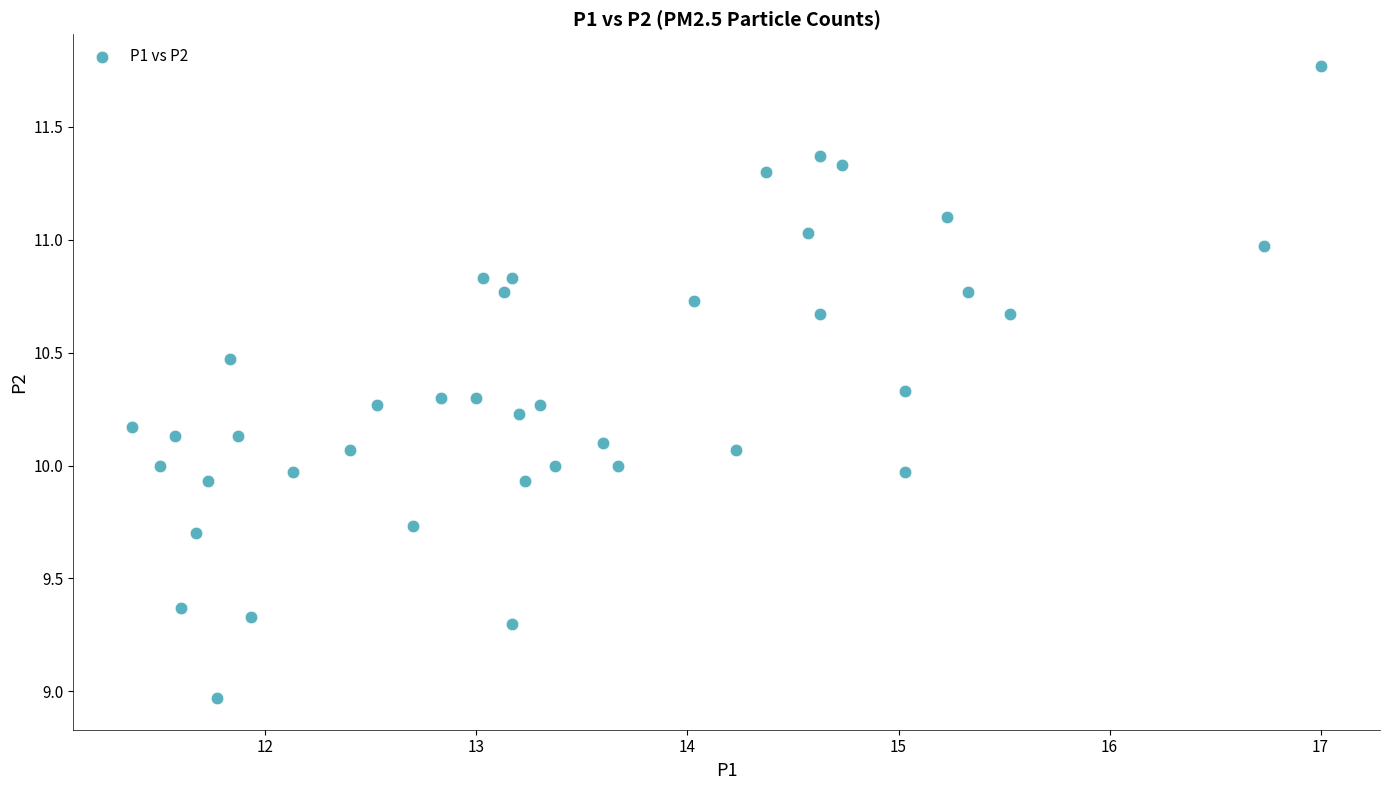

What is the range of X values (max minus min)?

5.6